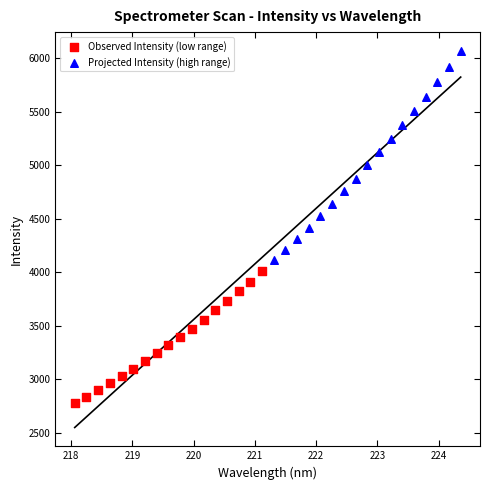

Which series contains the highest Y value?

Projected Intensity (high range)